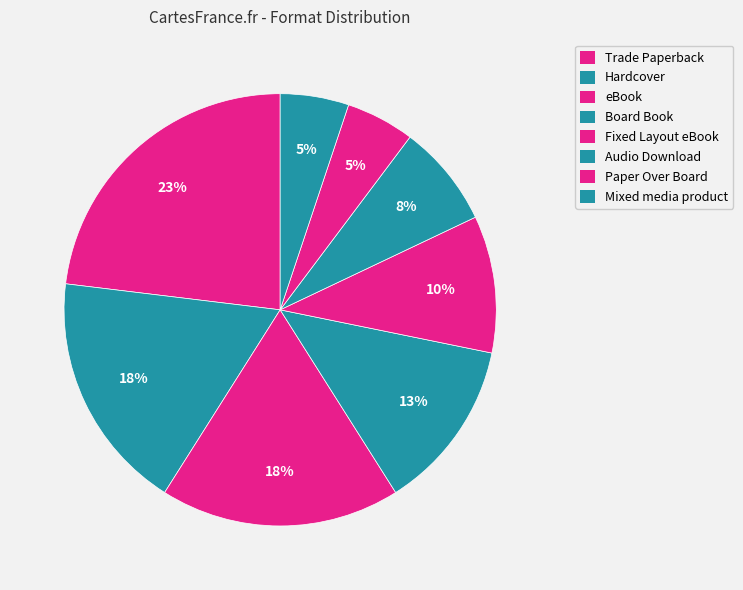

Is it true that Hardcover is 18% of the pie?

True